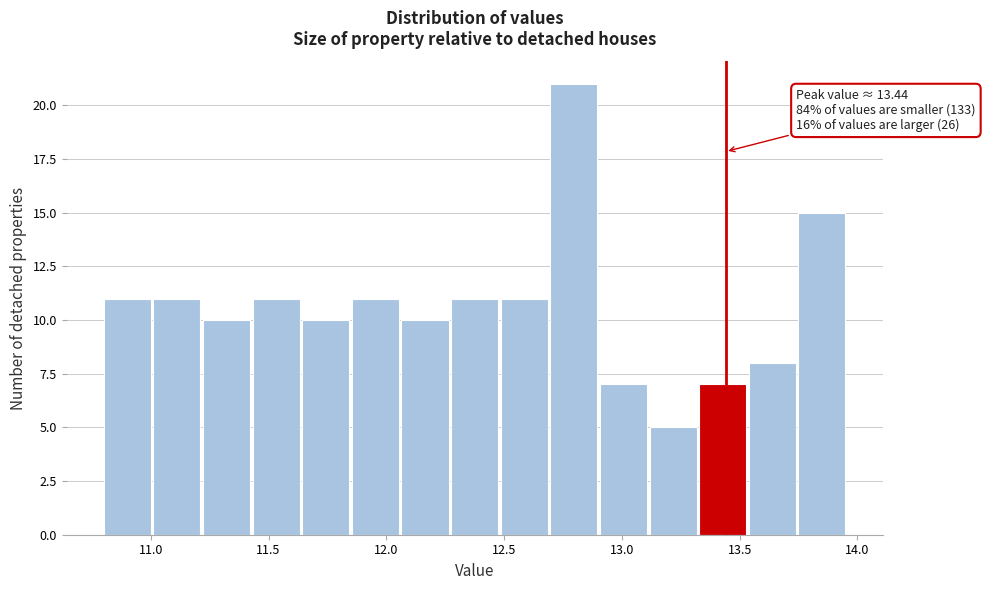

Over which range of the x-axis is the bar tallest?

12.70 to 12.90